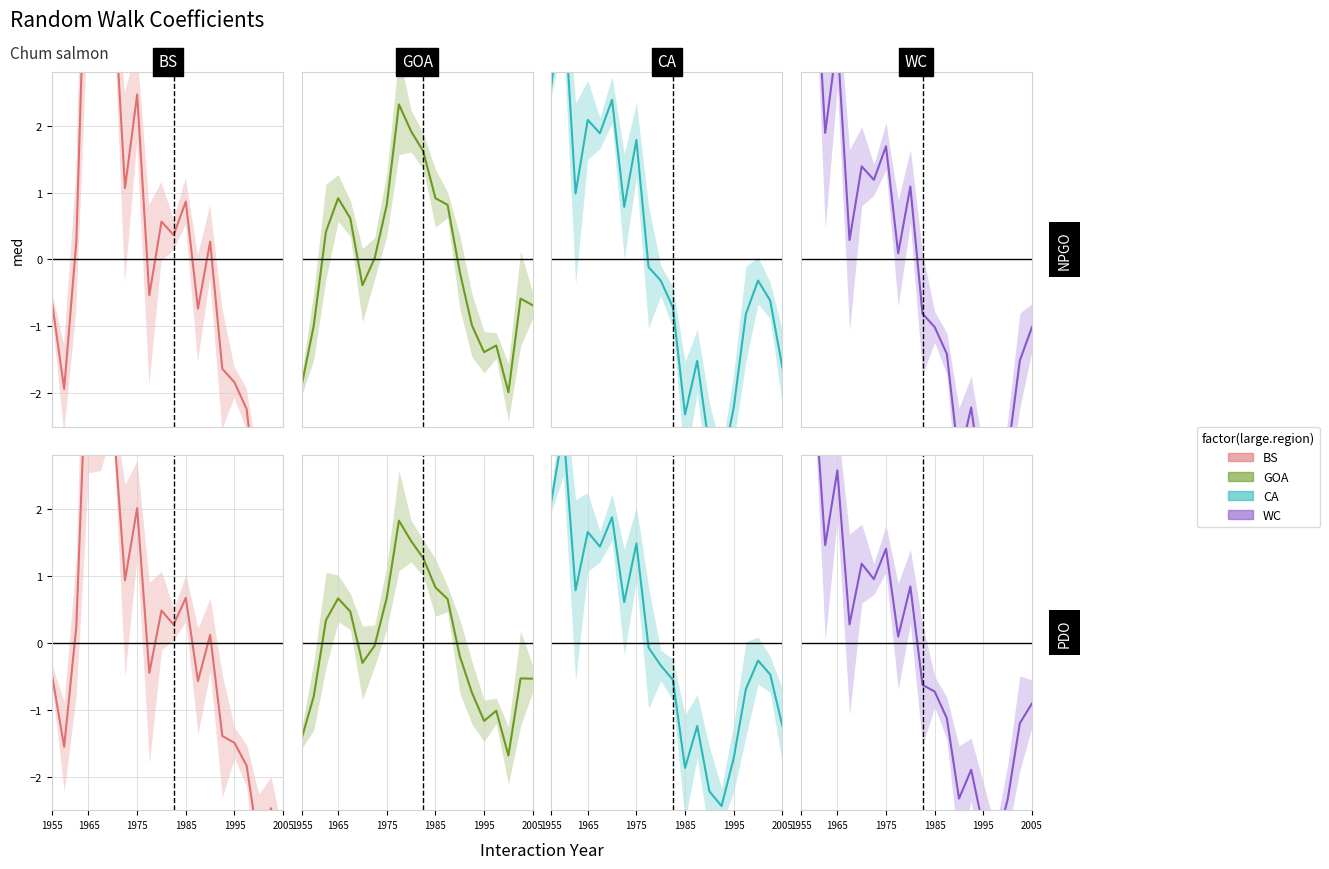

What is the maximum value shown in the chart?

5.1